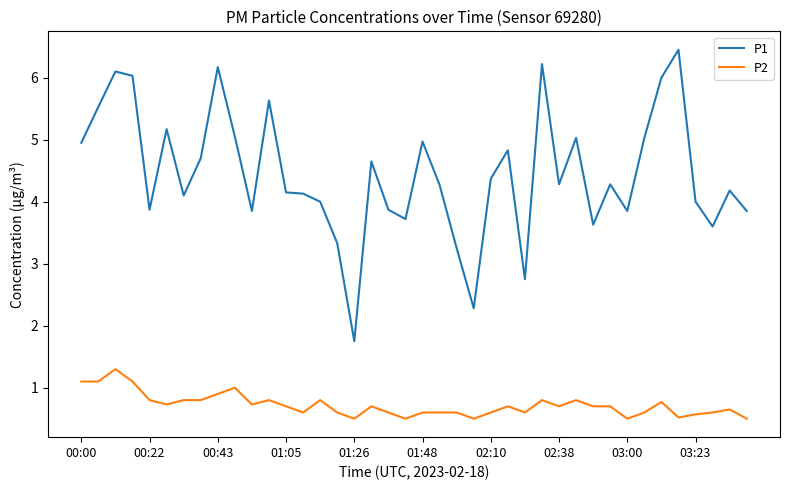

True or false: P1 and P2 cross at least once.

False